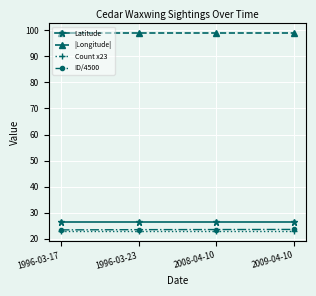

Is the value of ID/4500 at 1996-03-17 greater than the value of Latitude at 1996-03-17?

No